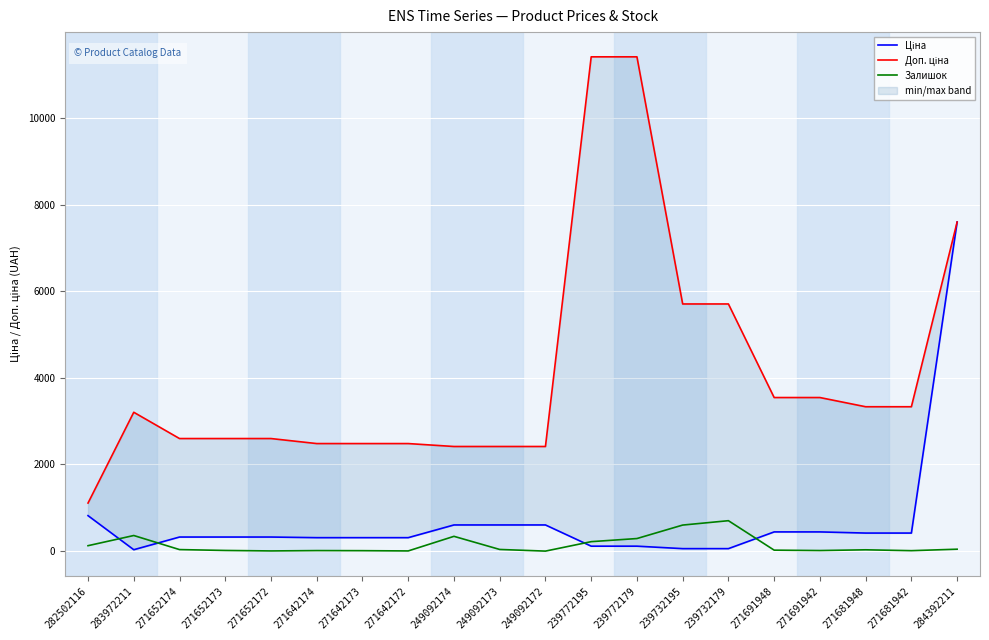

Reading left to right, list all the values displayed in this chart.

Ціна: 282502116=818.5	283972211=32.0	271652174=324.8	271652173=324.8	271652172=324.8	271642174=310.3	271642173=310.3	271642172=310.3	249092174=603.7	249092173=603.7	249092172=603.7	239772195=114.1	239772179=114.1	239732195=57.0	239732179=57.0	271691948=443.1	271691942=443.1	271681948=416.6	271681942=416.6	284392211=7596.5
Доп. ціна: 282502116=1109.2	283972211=3205.0	271652174=2598.3	271652173=2598.3	271652172=2598.3	271642174=2482.4	271642173=2482.4	271642172=2482.4	249092174=2414.8	249092173=2414.8	249092172=2414.8	239772195=11410.0	239772179=11410.0	239732195=5705.0	239732179=5705.0	271691948=3545.0	271691942=3545.0	271681948=3332.5	271681942=3332.5	284392211=7596.5
Залишок: 282502116=125.0	283972211=360.0	271652174=35.0	271652173=15.0	271652172=4.0	271642174=12.0	271642173=10.0	271642172=4.0	249092174=341.0	249092173=38.0	249092172=0.0	239772195=218.0	239772179=290.0	239732195=601.0	239732179=702.0	271691948=22.0	271691942=13.0	271681948=30.0	271681942=10.0	284392211=44.0